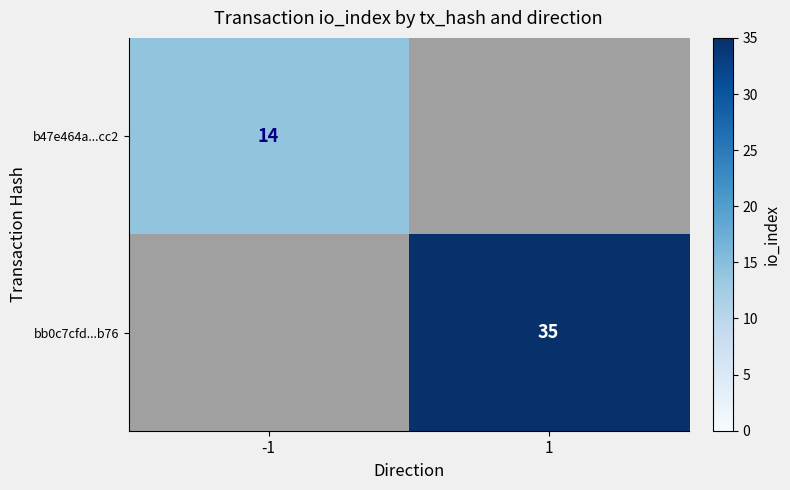

Is the value of b47e464a...cc2 at -1 greater than the value of bb0c7cfd...b76 at 1?

No